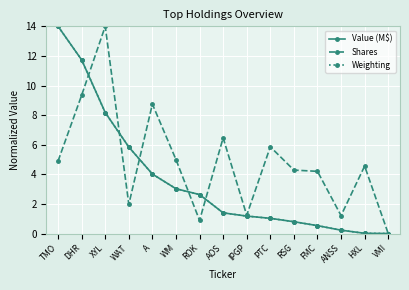

Which series has the largest total across all categories?

Shares